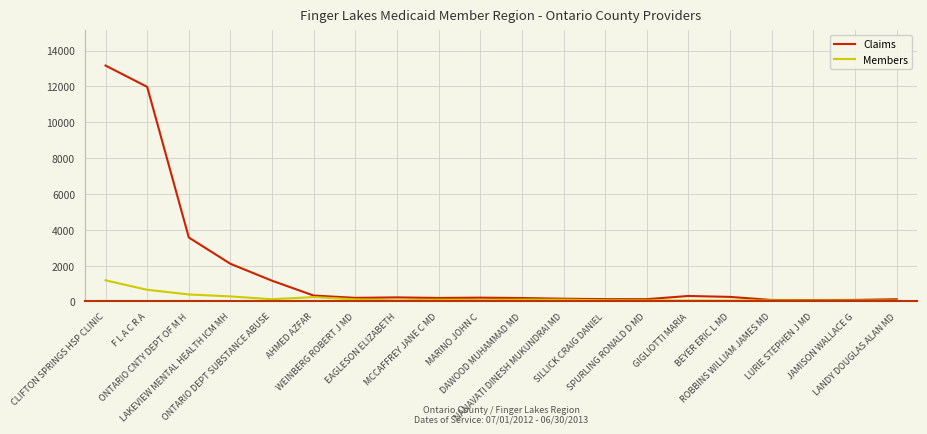

What position from the right is LURIE STEPHEN J MD?

3